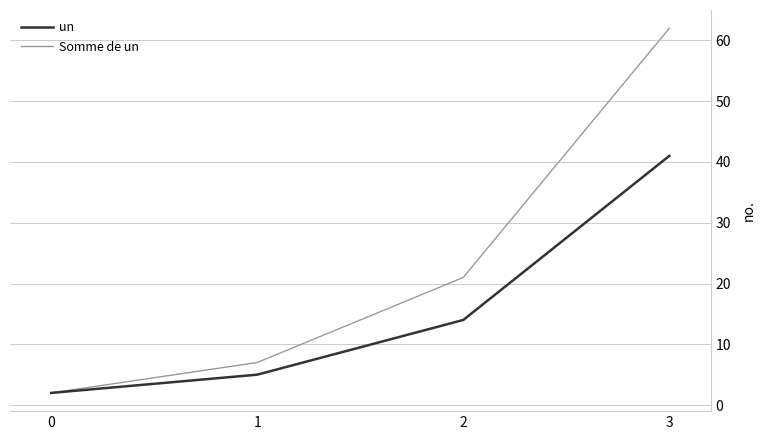

The Somme de un series shows 2 at 0. True or false?

True